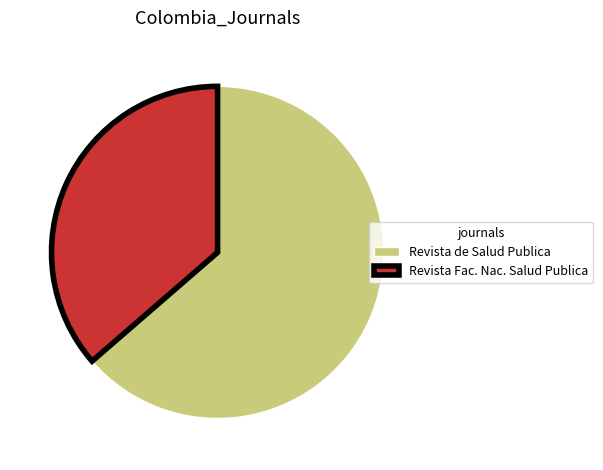

Is the sum of Revista Fac. Nac. Salud Publica and Revista de Salud Publica greater than half?

Yes